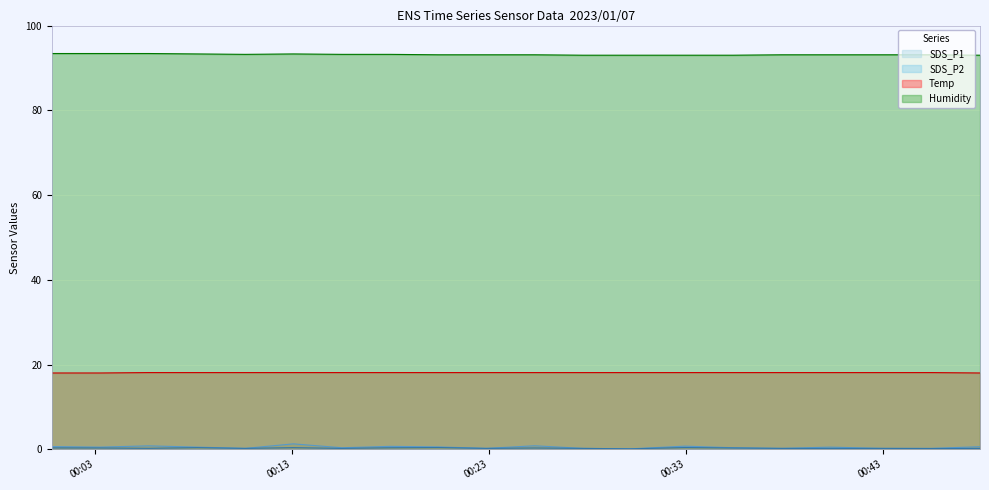

How many lines are shown in the chart?

4